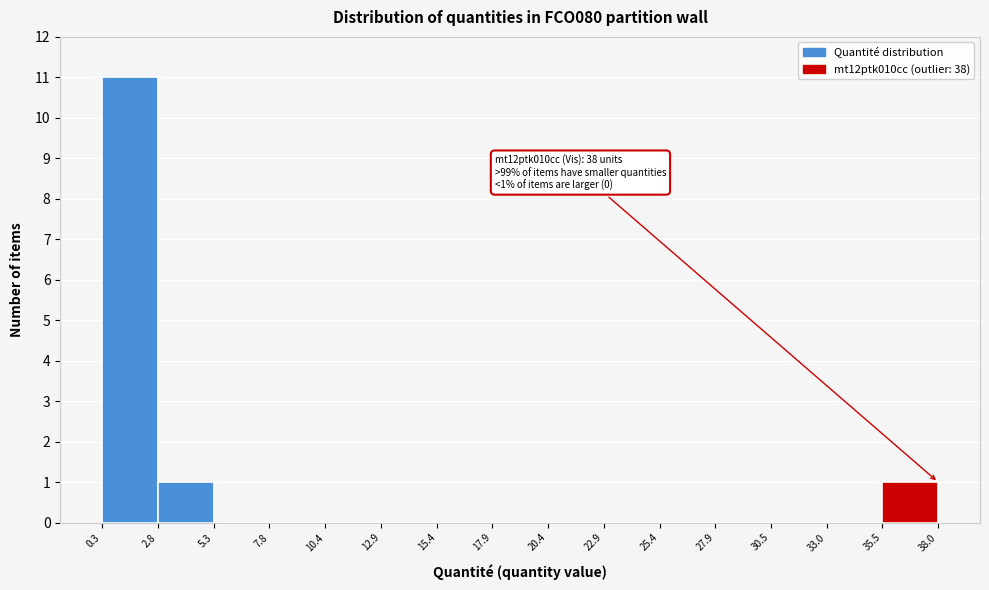

Over which range of the x-axis is the bar tallest?

0.3 to 2.8